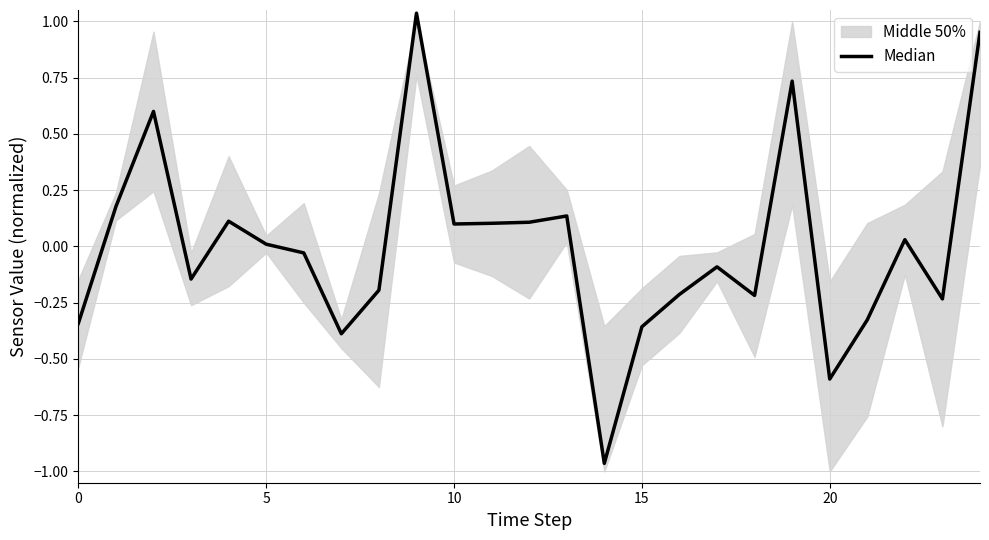

What is the sum of the values at 12 and 0?

-0.2